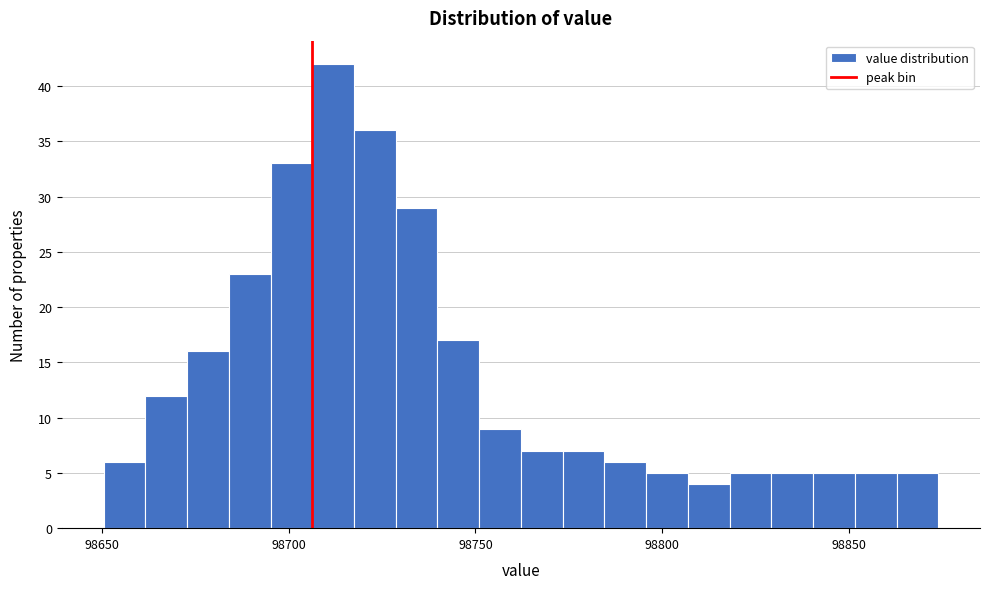

Around what value on the x-axis is the tallest bar? Give the approximate position of its centre, as read against the axis.

98710